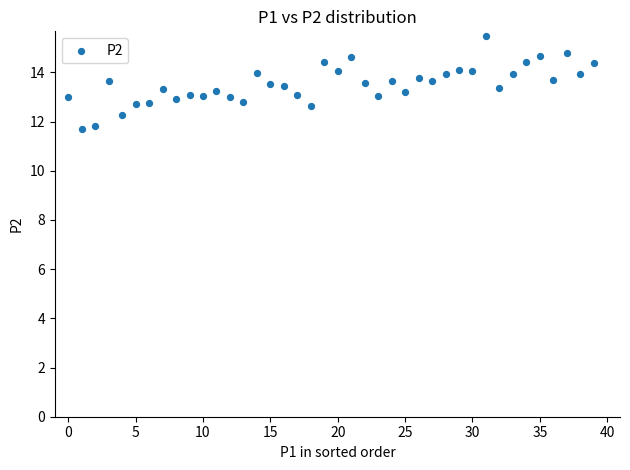

What is the range of Y values (max minus min)?

3.8